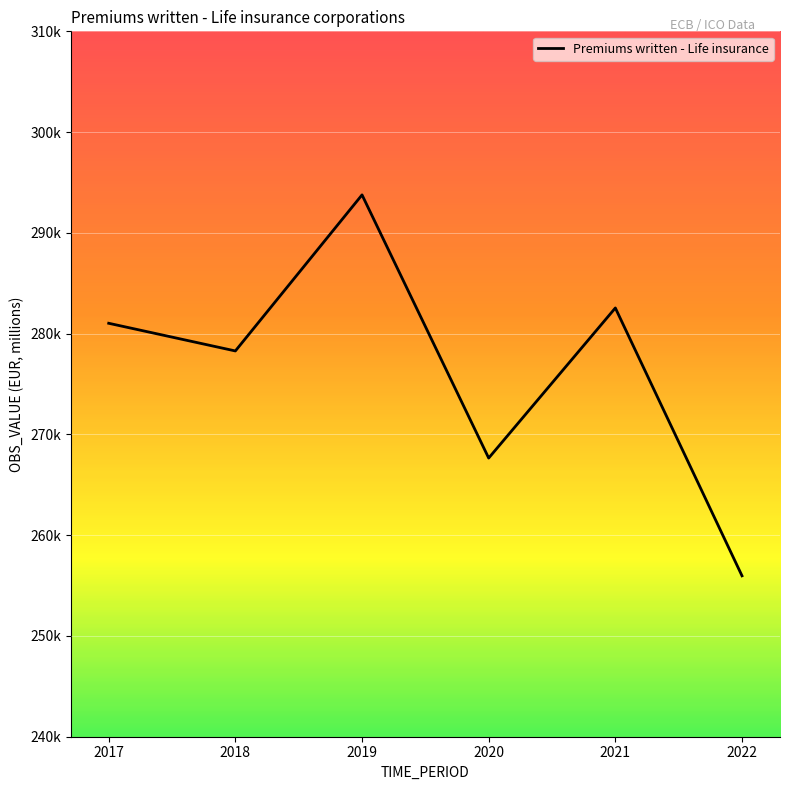

What is the difference between the values at 2020 and 2021?

14896.6